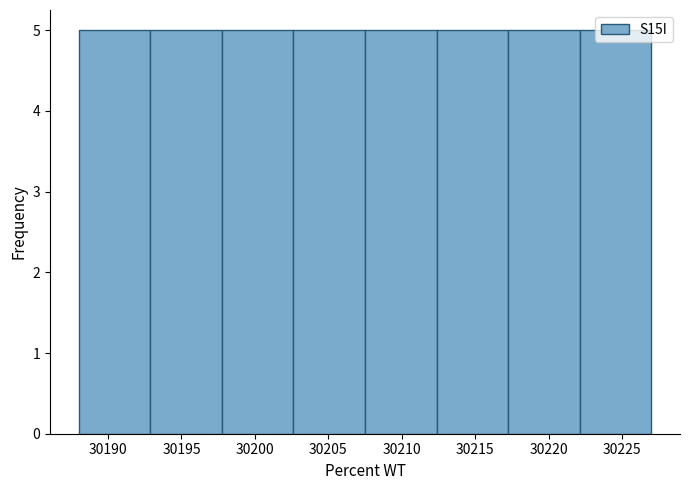

Reading left to right, list every bar in this chart as the range it spans on the x-axis followed by its height. Neither the bar edges nor the heights are printed on the chart, so give them approximately, as read against the axes.

30188.0 to 30193.0: 5
30193.0 to 30198.0: 5
30198.0 to 30202.5: 5
30202.5 to 30207.5: 5
30207.5 to 30212.5: 5
30212.5 to 30217.5: 5
30217.5 to 30222.0: 5
30222.0 to 30227.0: 5